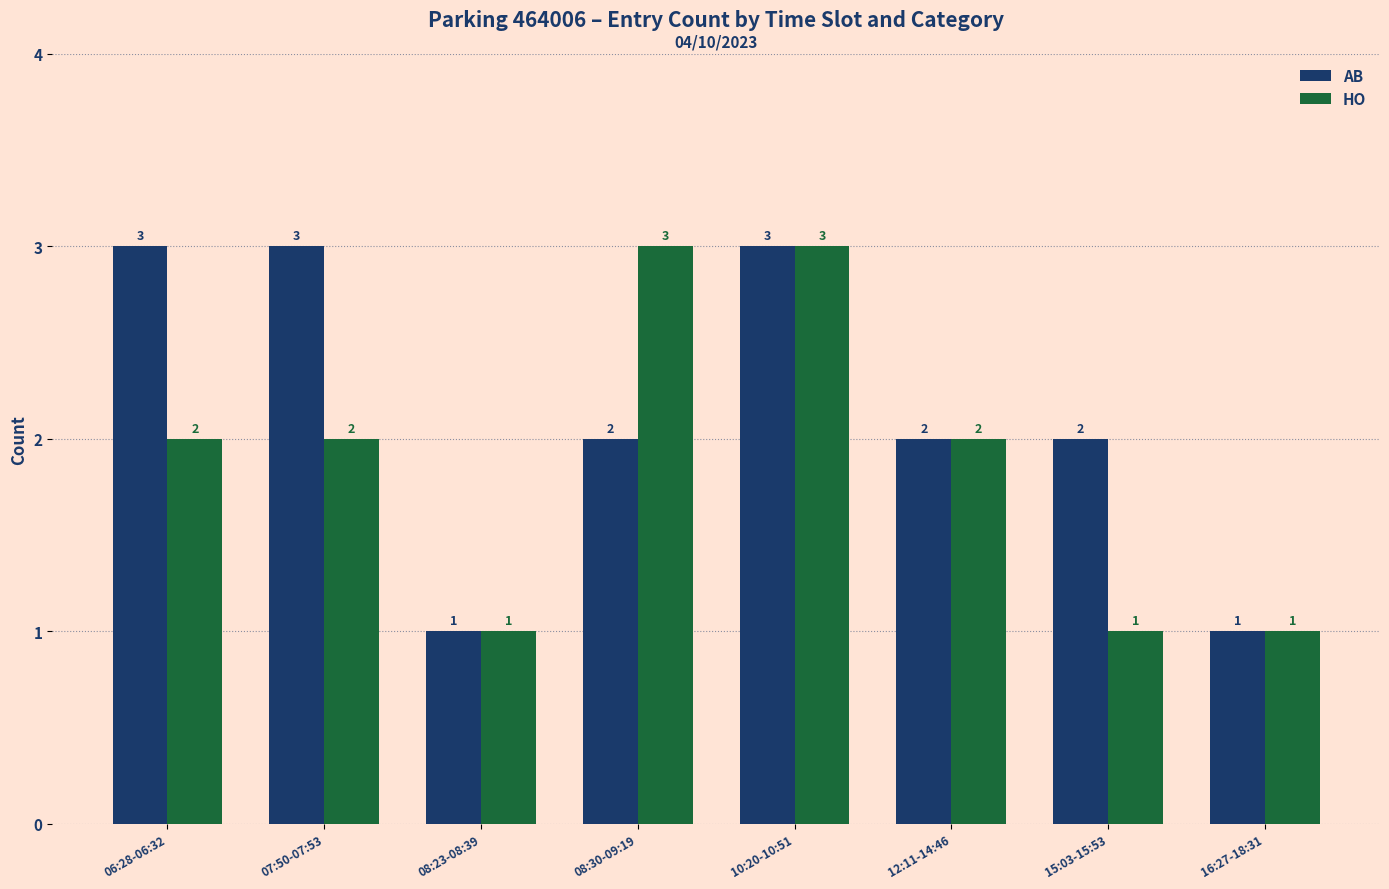

What is the approximate value of HO at 08:30-09:19?

3